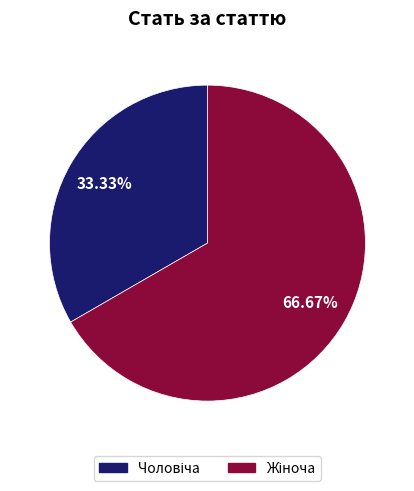

Is there a majority slice in this chart?

Yes